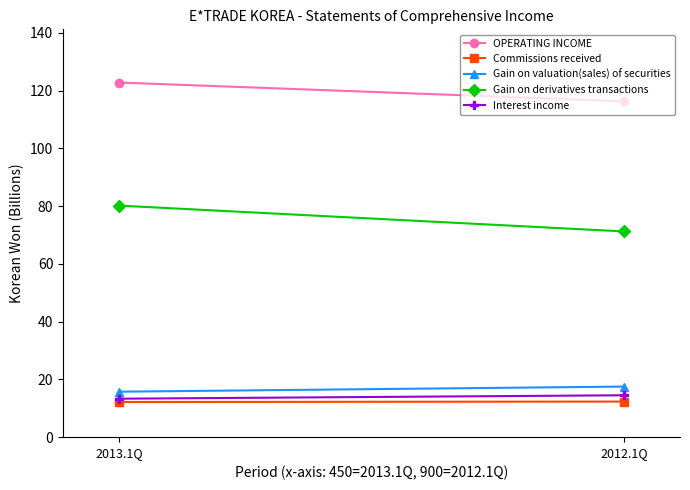

Which series changed the most between 2013.1Q and 2012.1Q?

Gain on derivatives transactions